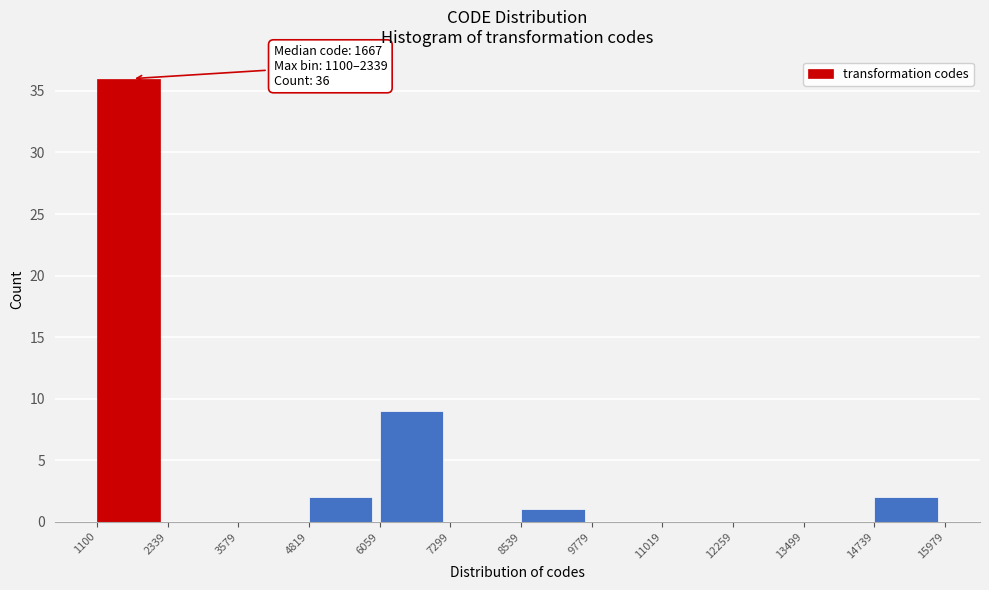

Which range on the x-axis has the tallest bar?

1100 to 2339